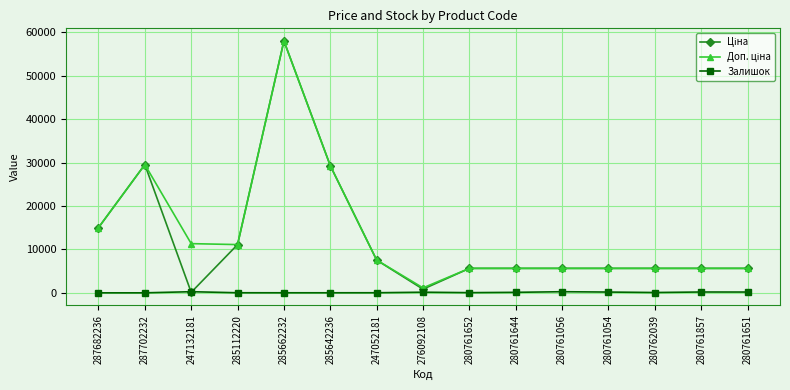

What is the average value of the Залишок series?

100.1